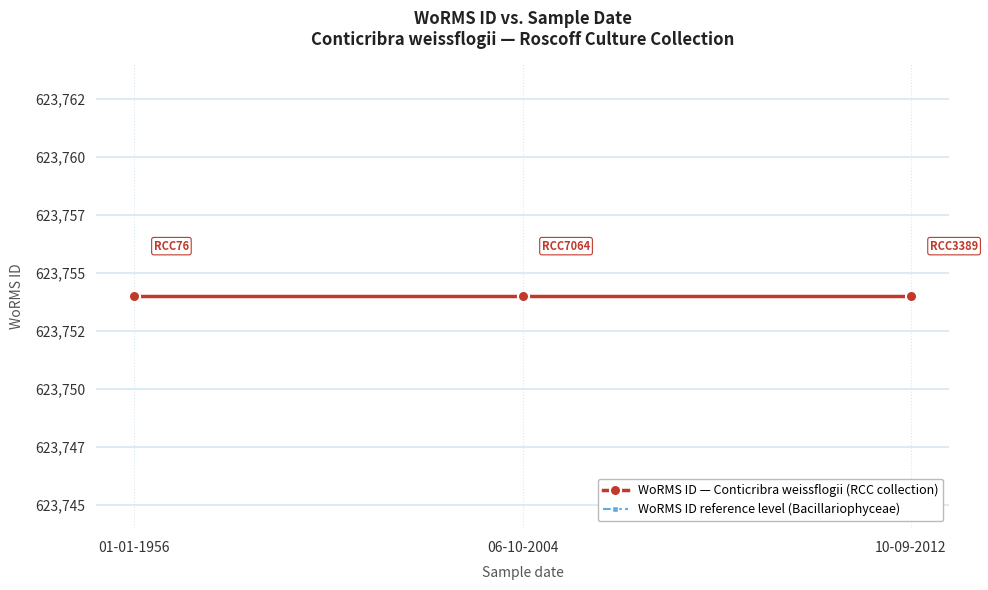

What are all the series names shown in the legend?

WoRMS ID — Conticribra weissflogii (RCC collection), WoRMS ID reference level (Bacillariophyceae)